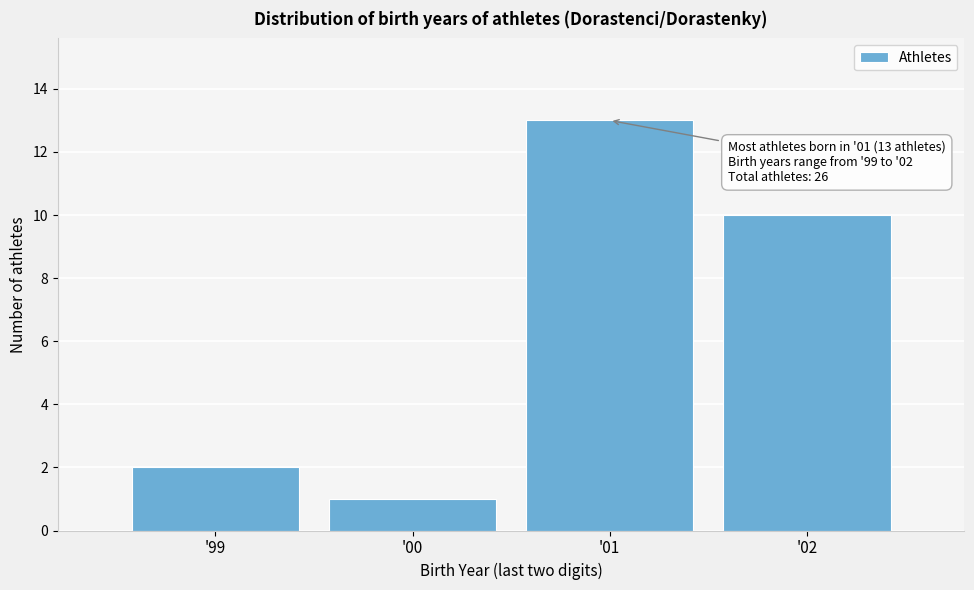

Reading left to right, extract all data points from this chart.

'99=2	'00=1	'01=13	'02=10